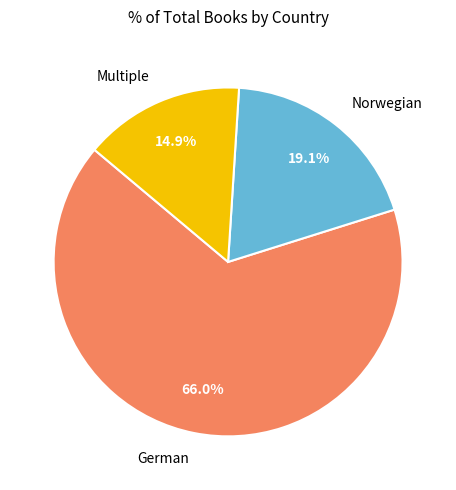

Does Norwegian represent more than half of the total?

No